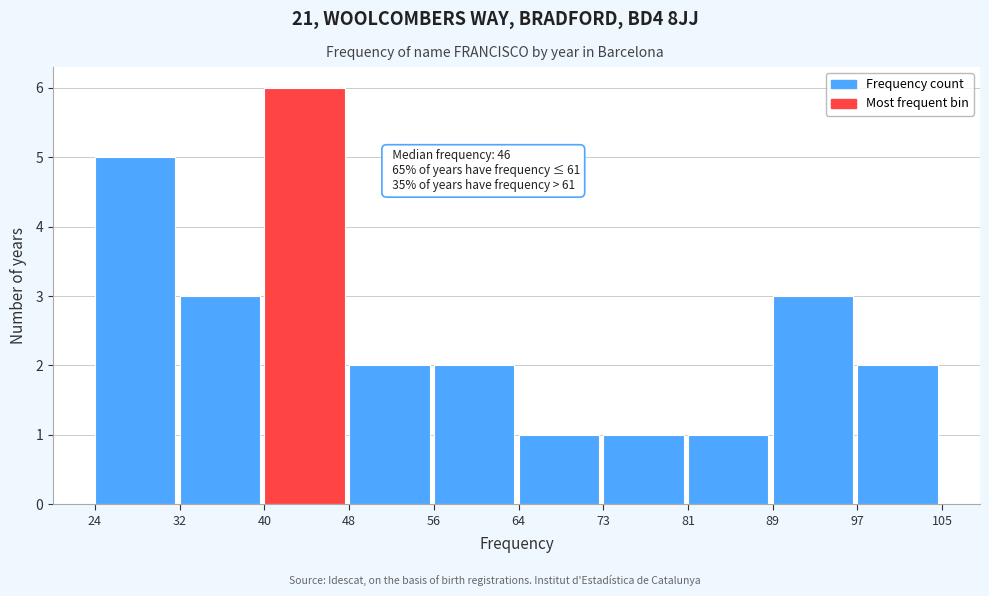

Over which range of the x-axis is the bar tallest?

40 to 48